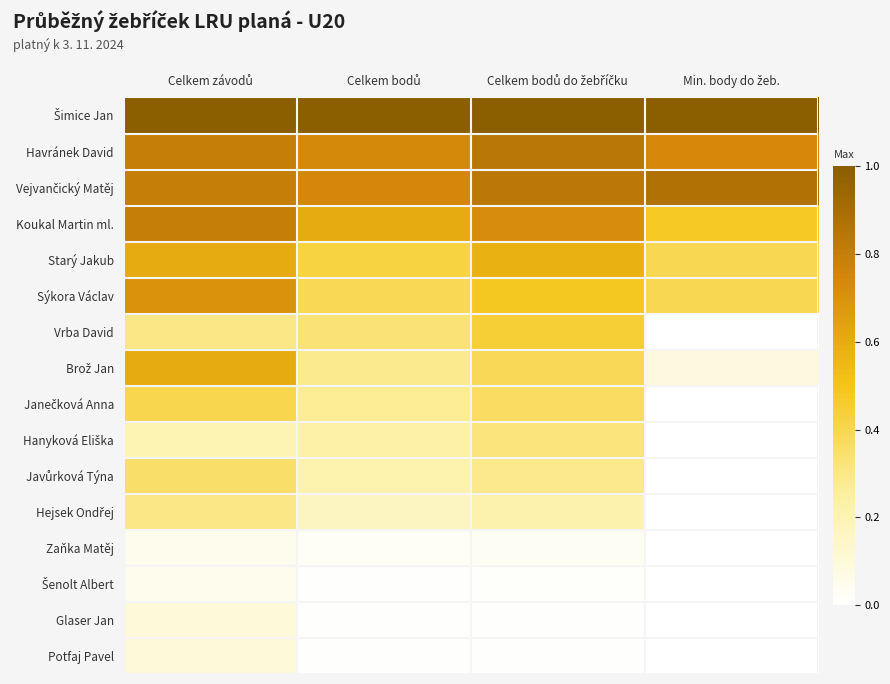

Which series has the largest total across all categories?

Šimice Jan